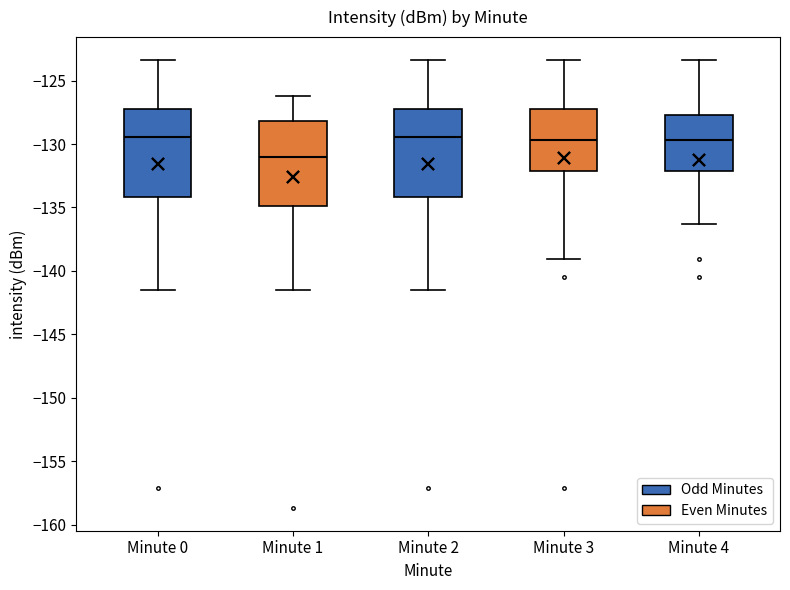

Reading left to right, read every box against the y-axis: the position of its median line, the range the box covers, and the ends of its whiskers. The values are not printed on the chart, so give them approximately, as read against the axis.

Minute 0: median -129.5, box -134.0 to -127.0, whiskers -141.5 to -123.5
Minute 1: median -131.0, box -135.0 to -128.0, whiskers -141.5 to -126.0
Minute 2: median -129.5, box -134.0 to -127.0, whiskers -141.5 to -123.5
Minute 3: median -129.5, box -132.0 to -127.0, whiskers -139.0 to -123.5
Minute 4: median -129.5, box -132.0 to -127.5, whiskers -136.5 to -123.5